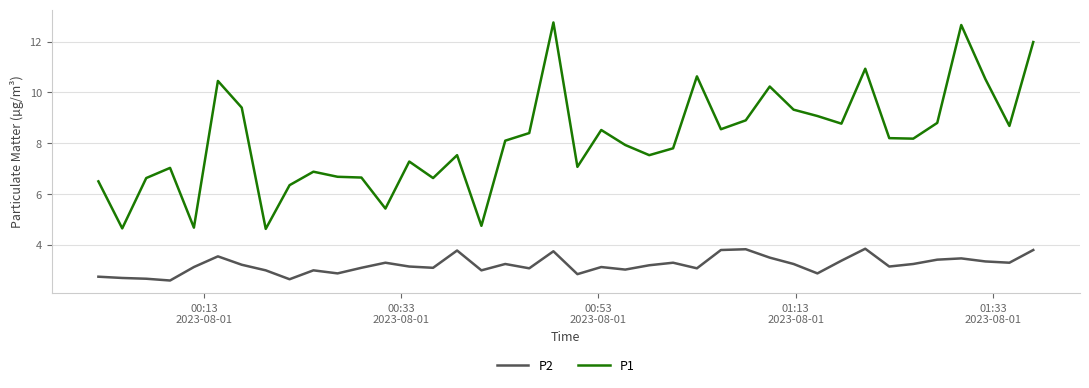

Which series has the largest total across all categories?

P1